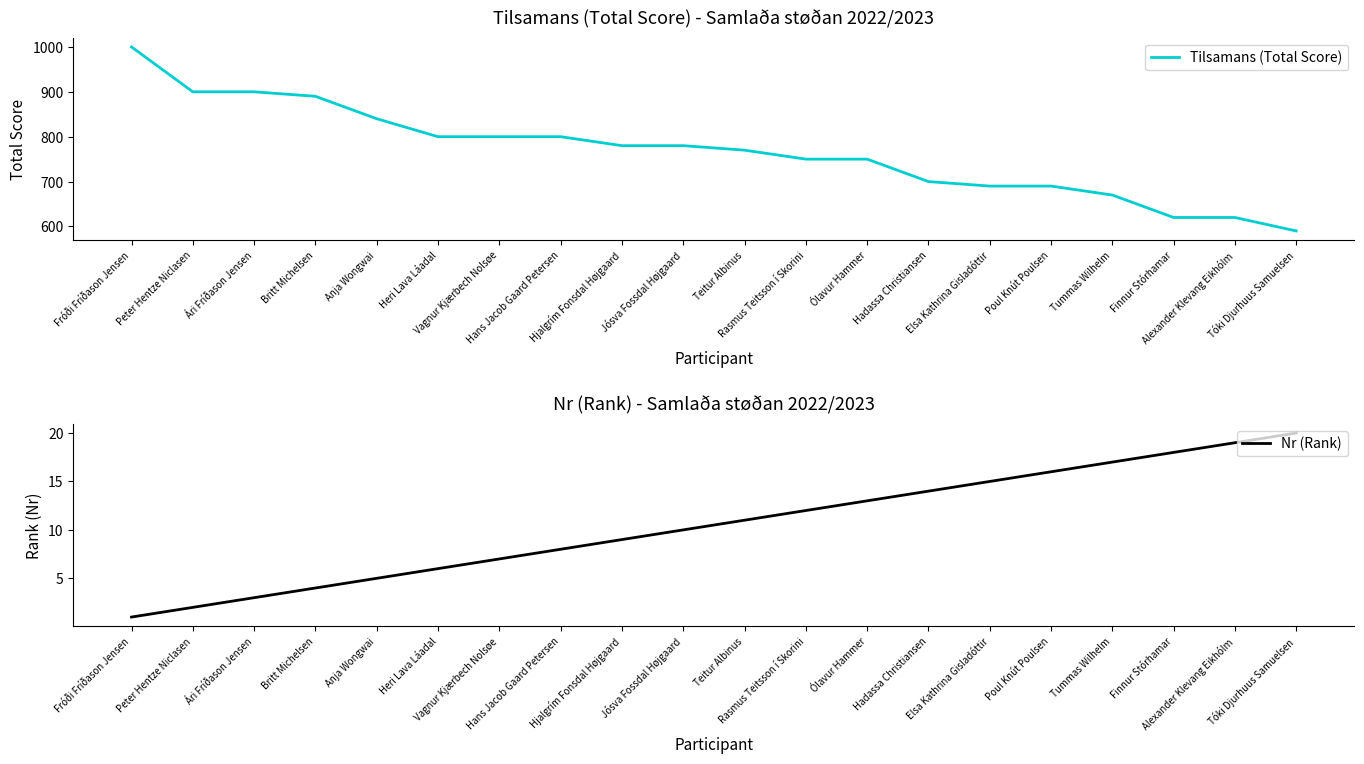

At how many categories does at least one series exceed 875?

4